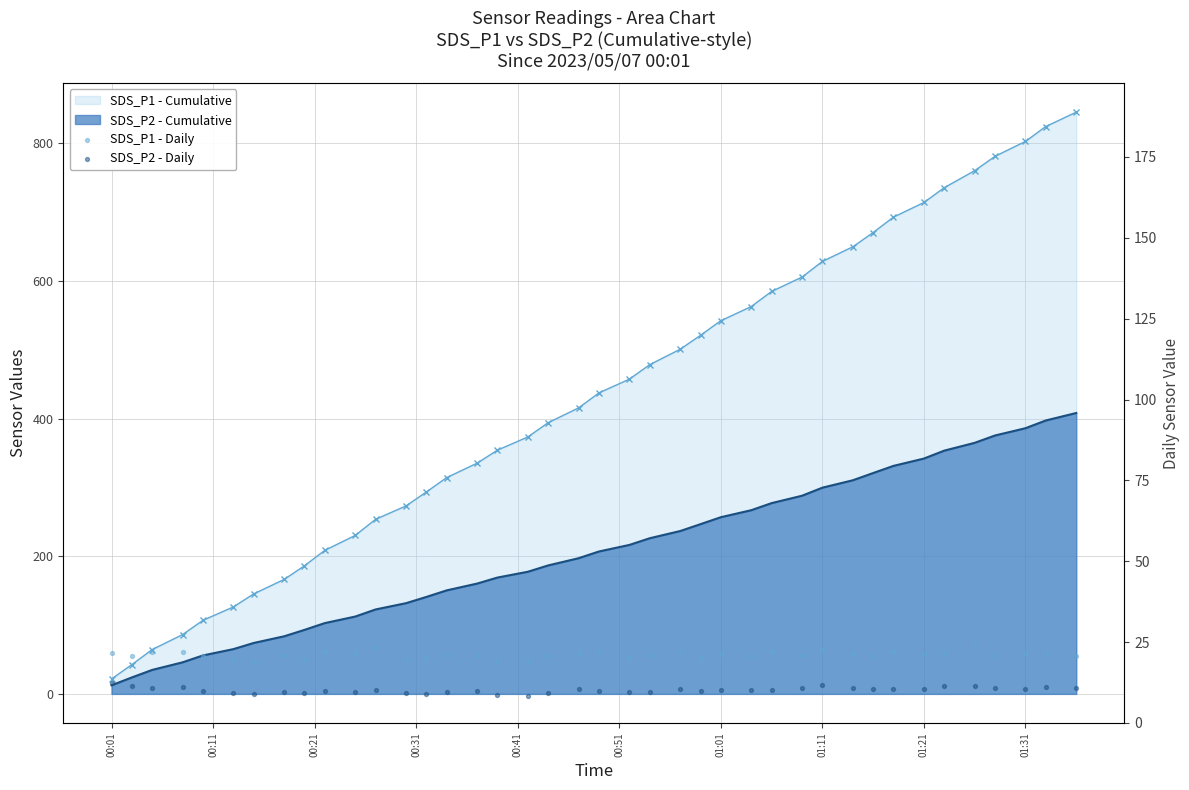

What is the total value across all series at 01:01?

27.9